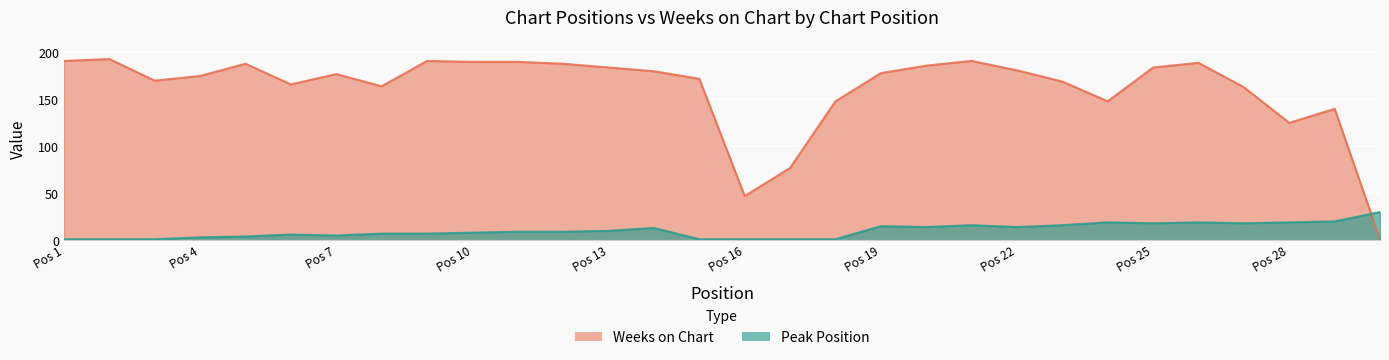

How many intersections are there between Peak Position and Weeks on Chart?

1